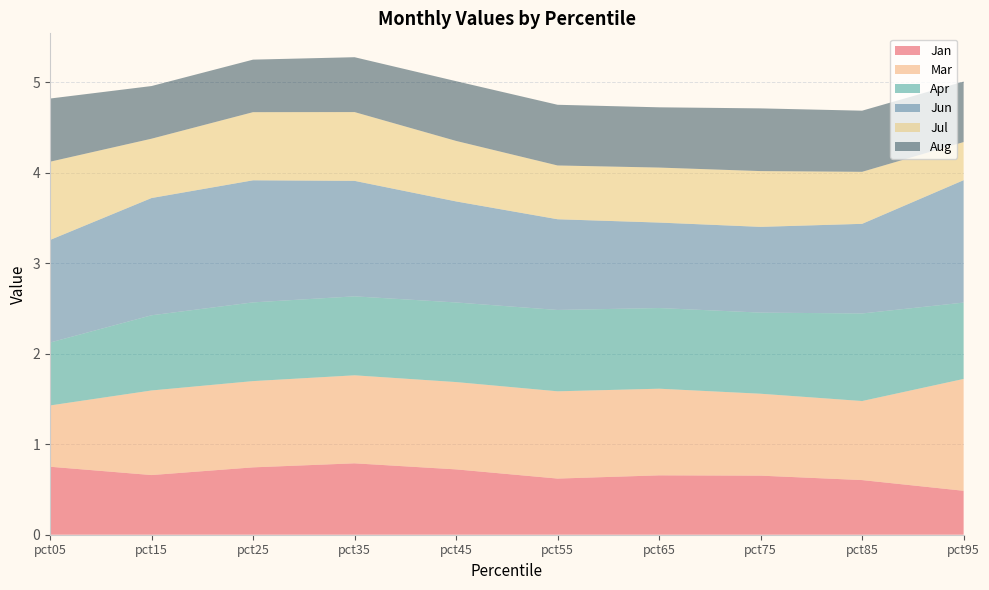

Reading left to right, transcribe all the data shown in this chart.

Jan: 0.8	0.7	0.7	0.8	0.7	0.6	0.7	0.7	0.6	0.5
Mar: 0.7	0.9	1.0	1.0	1.0	1.0	1.0	0.9	0.9	1.2
Apr: 0.7	0.8	0.9	0.9	0.9	0.9	0.9	0.9	1.0	0.8
Jun: 1.1	1.3	1.3	1.3	1.1	1.0	0.9	0.9	1.0	1.4
Jul: 0.9	0.7	0.8	0.8	0.7	0.6	0.6	0.6	0.6	0.4
Aug: 0.7	0.6	0.6	0.6	0.7	0.7	0.7	0.7	0.7	0.7